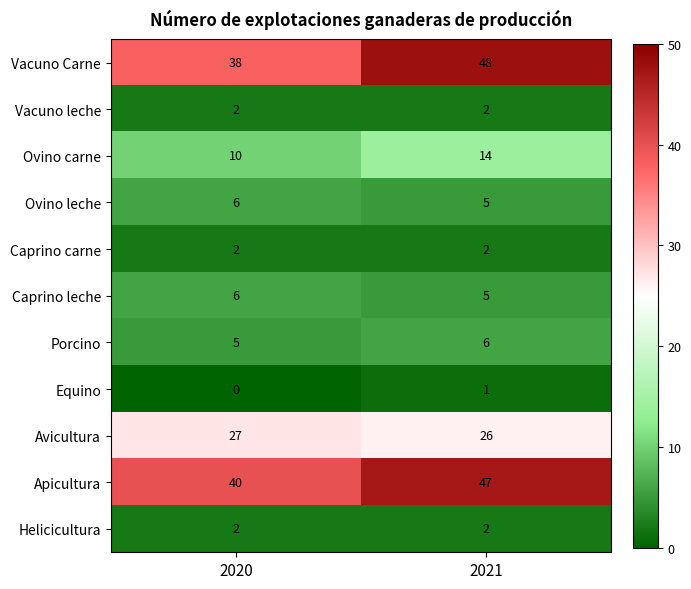

What is the average value of the Porcino series?

6